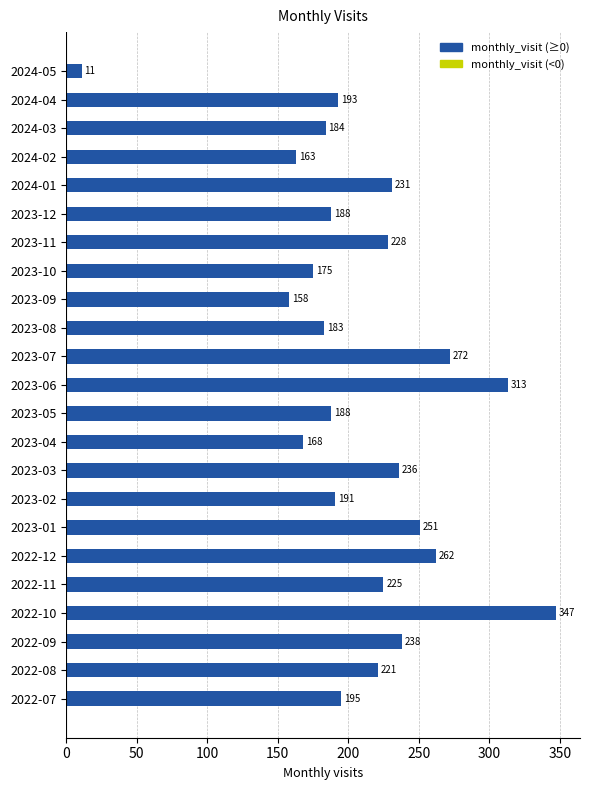

What is the sum of all values?

4821